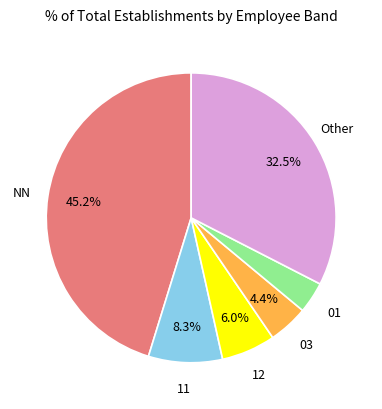

Is there a majority slice in this chart?

No